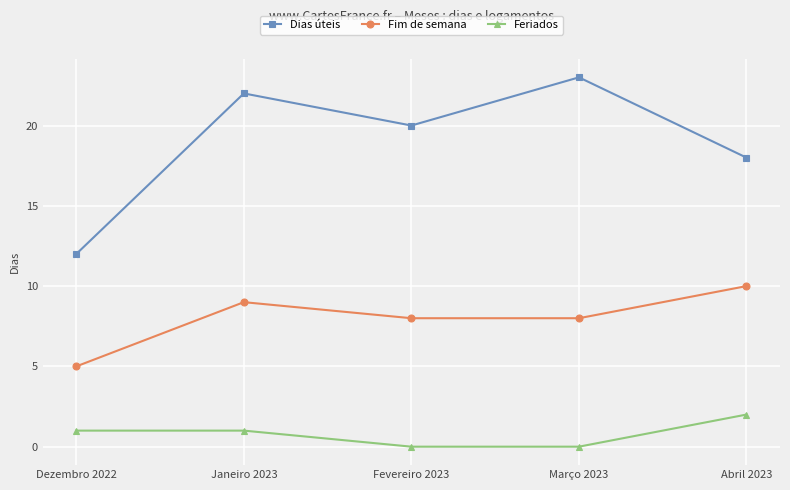

Reading left to right, what are all the values shown in this chart?

Dias úteis: Dezembro 2022=12	Janeiro 2023=22	Fevereiro 2023=20	Março 2023=23	Abril 2023=18
Fim de semana: Dezembro 2022=5	Janeiro 2023=9	Fevereiro 2023=8	Março 2023=8	Abril 2023=10
Feriados: Dezembro 2022=1	Janeiro 2023=1	Fevereiro 2023=0	Março 2023=0	Abril 2023=2